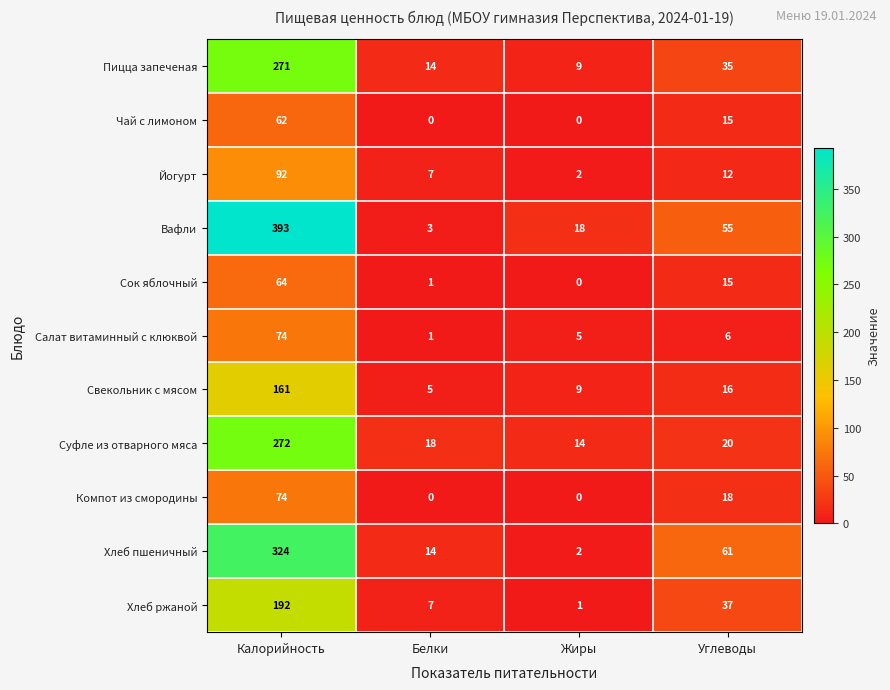

What is the spread (max minus min) of values at Жиры?

18